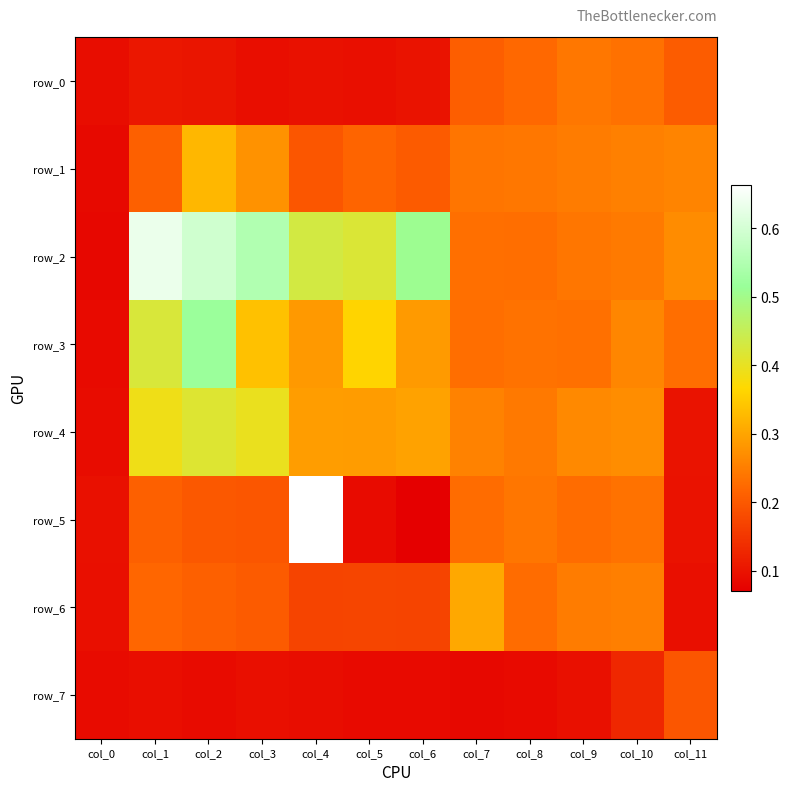

Which category has the highest value in the row_0 series?

col_9